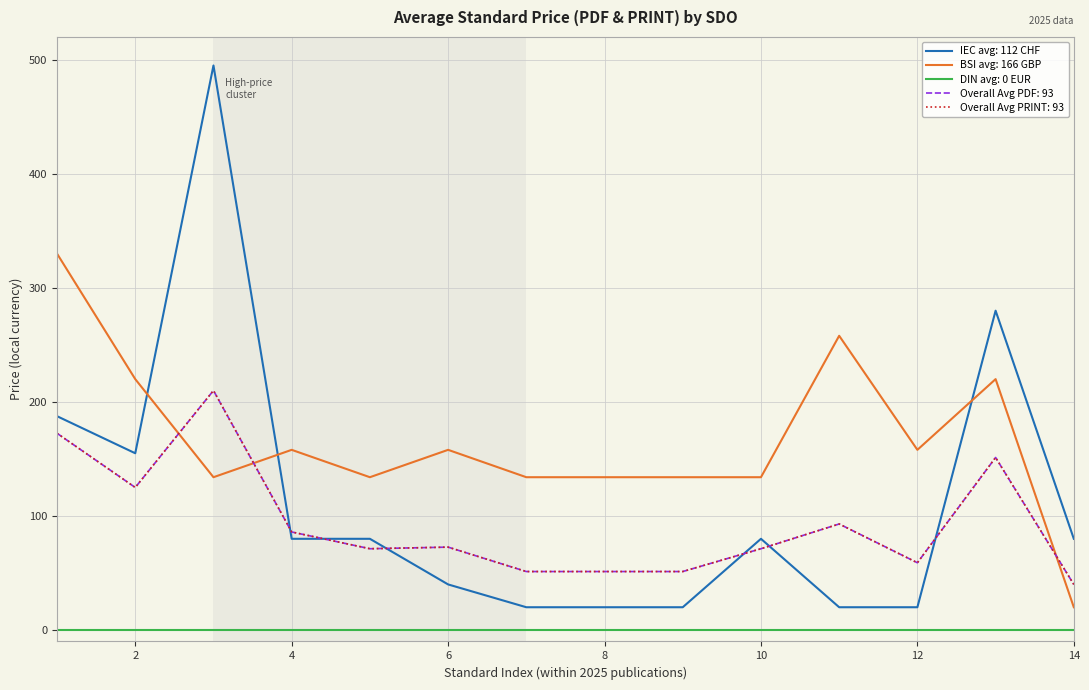

Does the chart display data point markers on the line(s)?

No